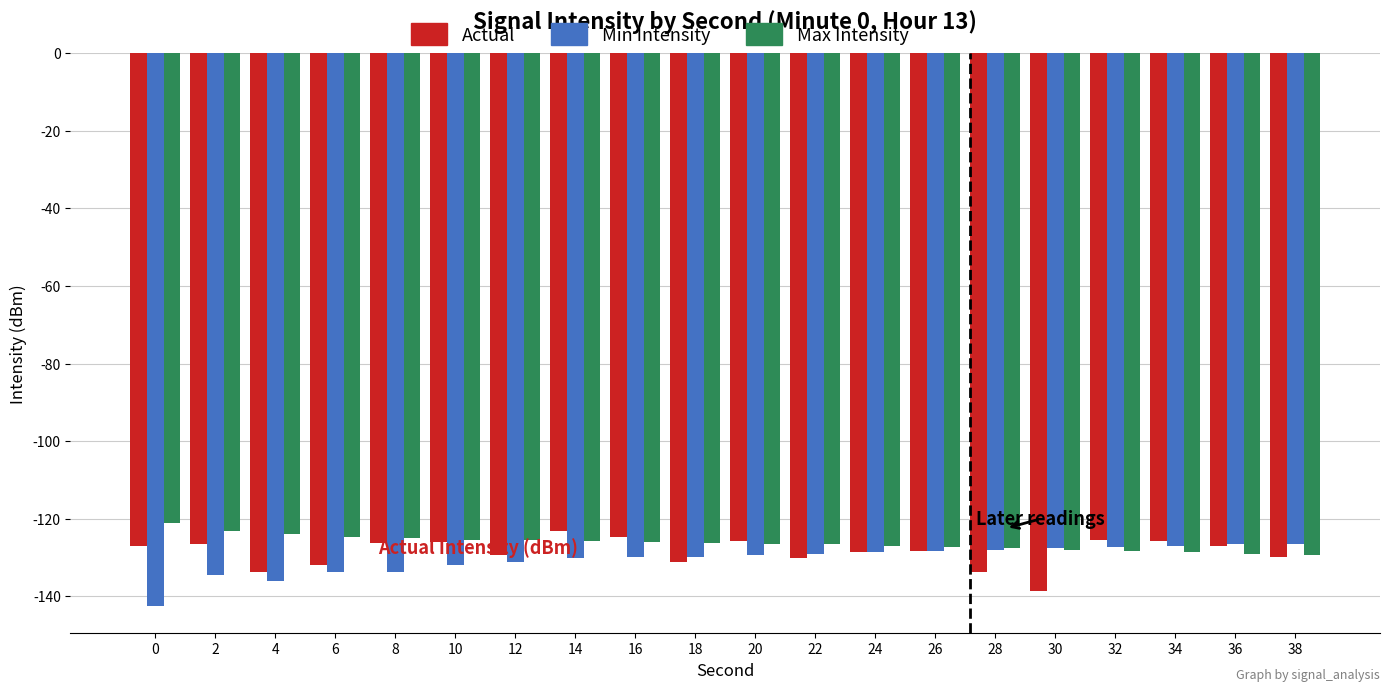

The Min Intensity series shows -131.9 at 10. True or false?

True